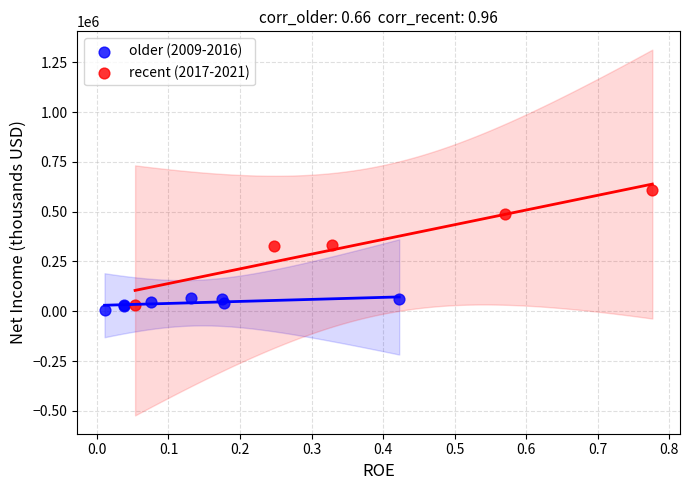

Which series reaches the maximum Y coordinate?

recent (2017-2021)